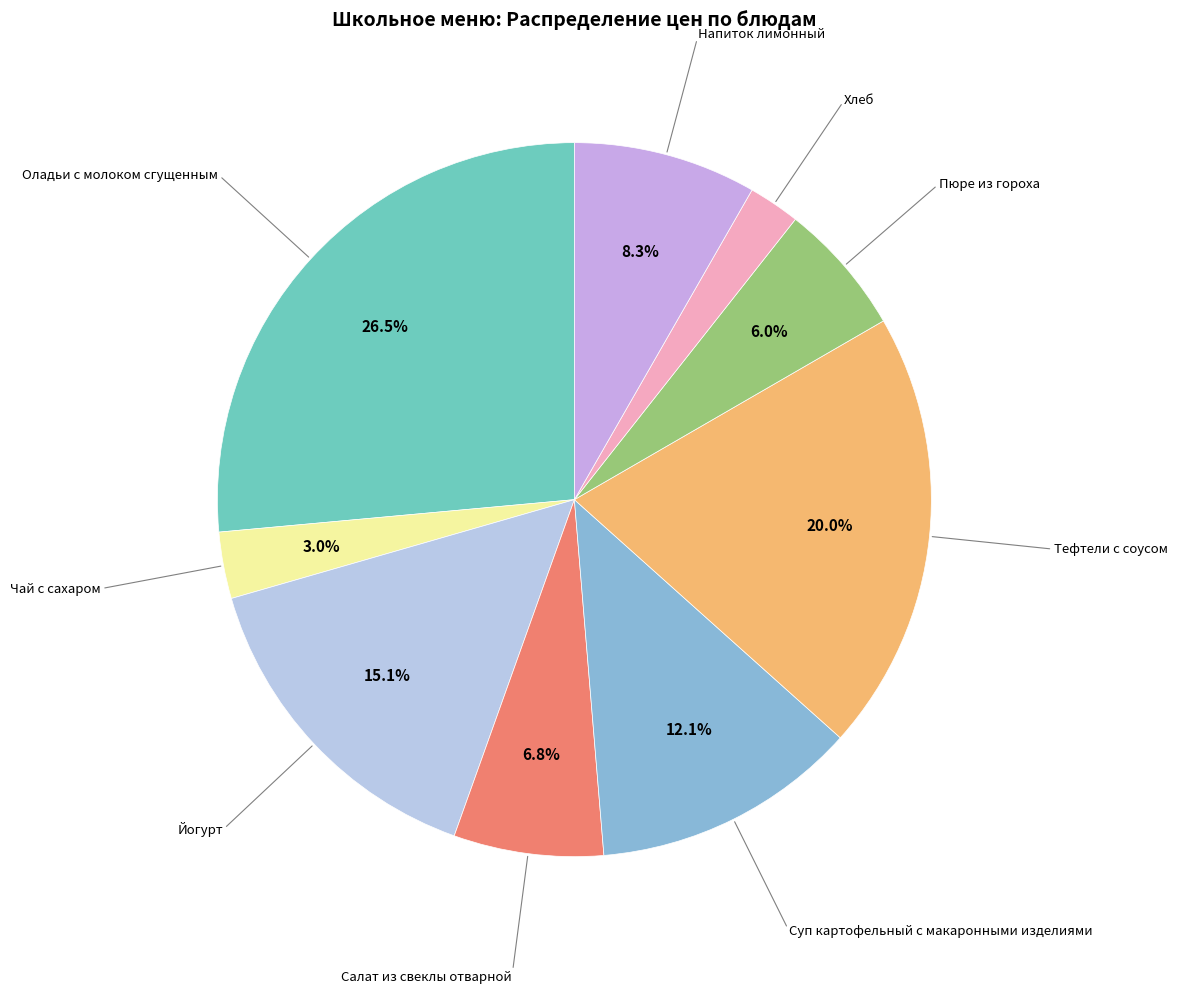

To the nearest percent, what is the average slice percentage?

11%